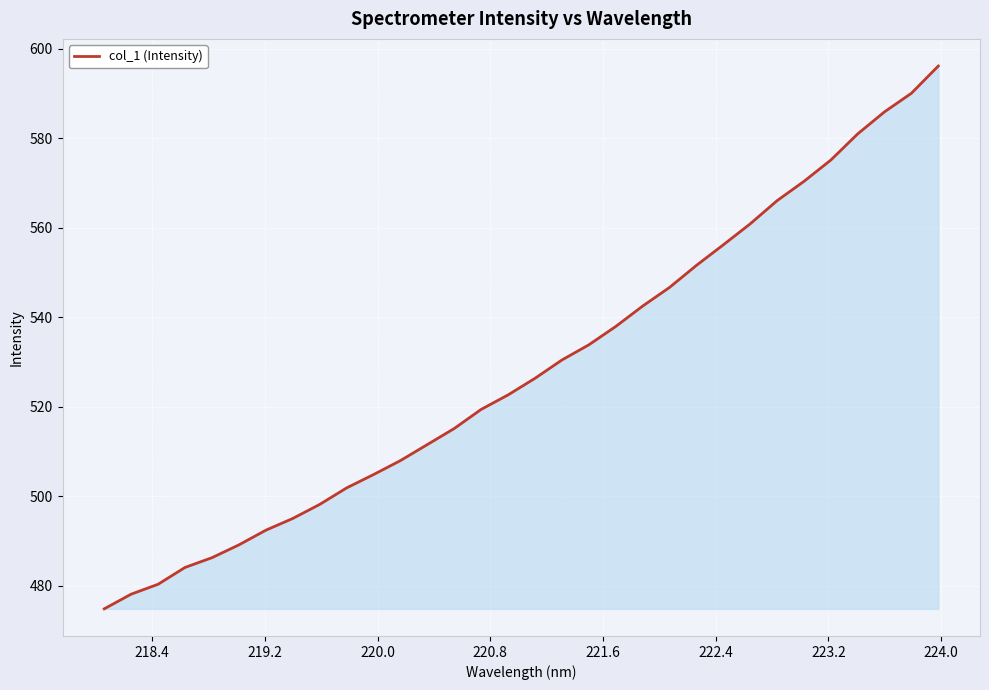

What is the maximum value shown in the chart?

596.2